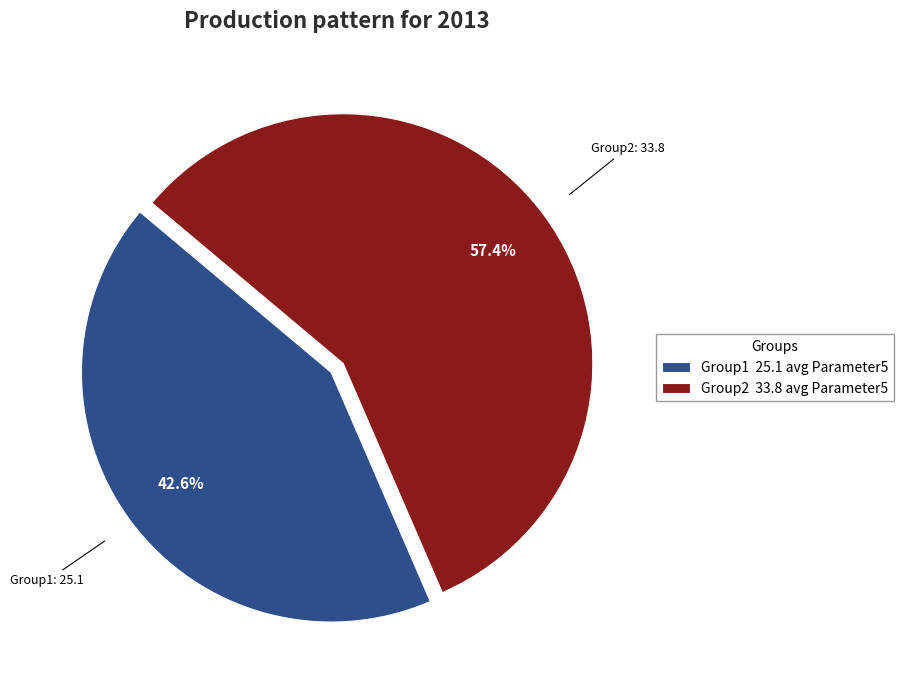

What is the ratio of the value at Group1 25.1 avg Parameter5 to the value at Group2 33.8 avg Parameter5?

0.7